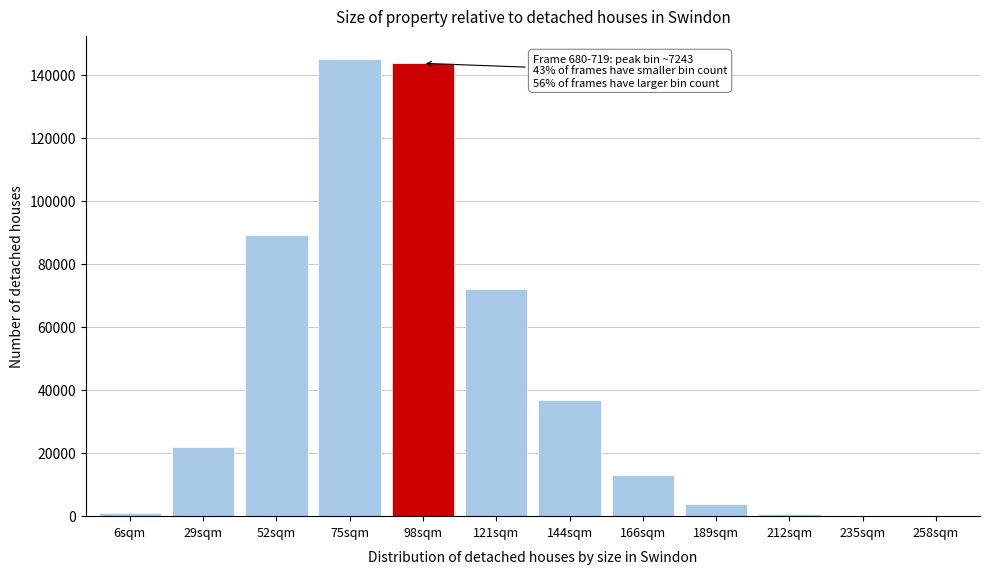

What is the greatest value displayed?

145017